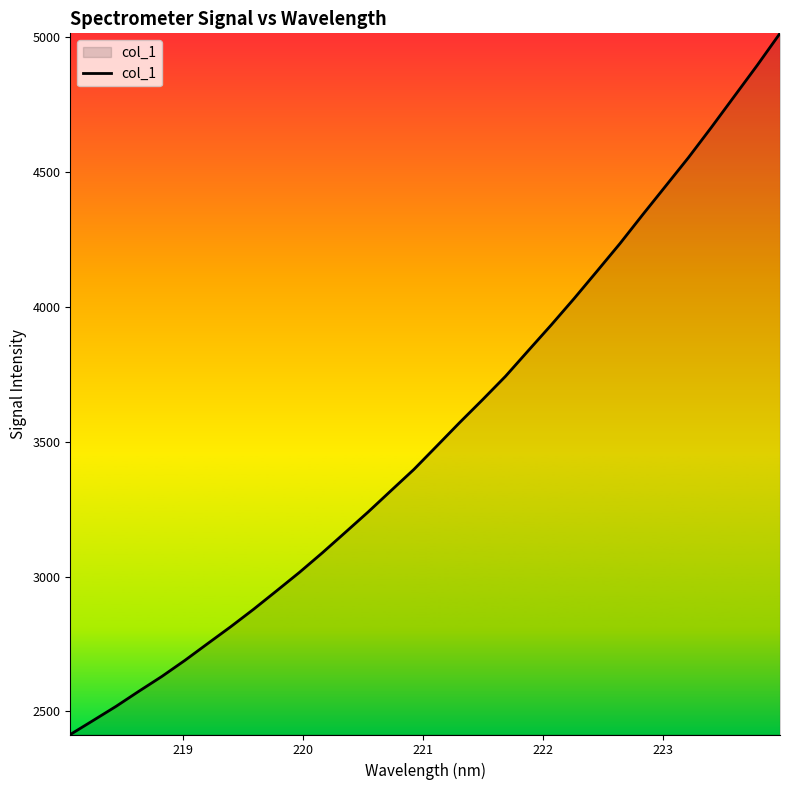

What is the greatest value displayed?

5015.2